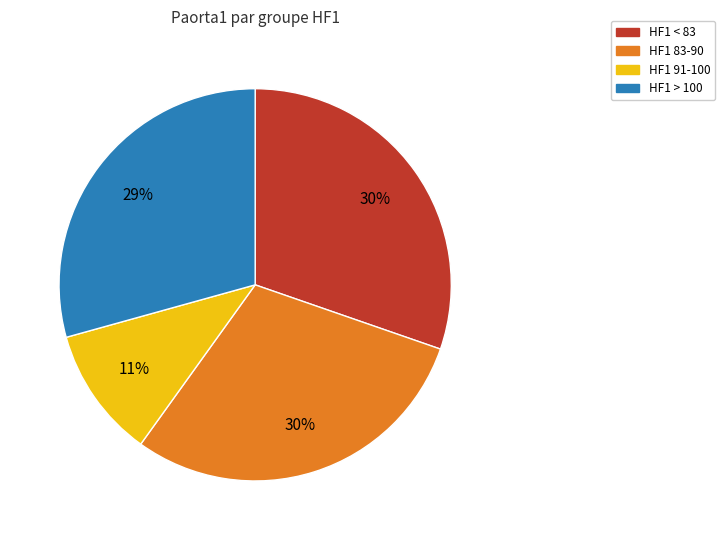

To the nearest percent, what is the average slice percentage?

25%